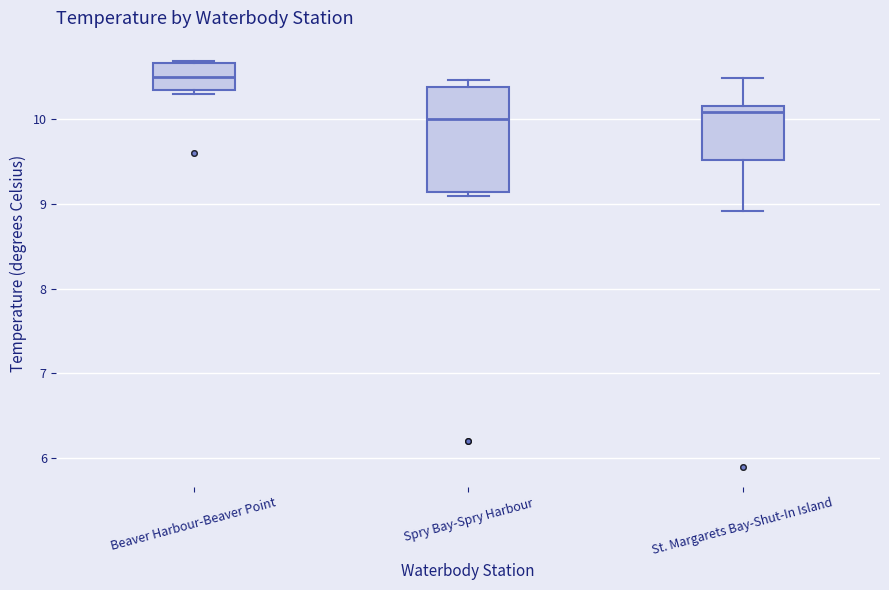

Which box is the tallest, from its lower edge to its upper edge?

Spry Bay-Spry Harbour